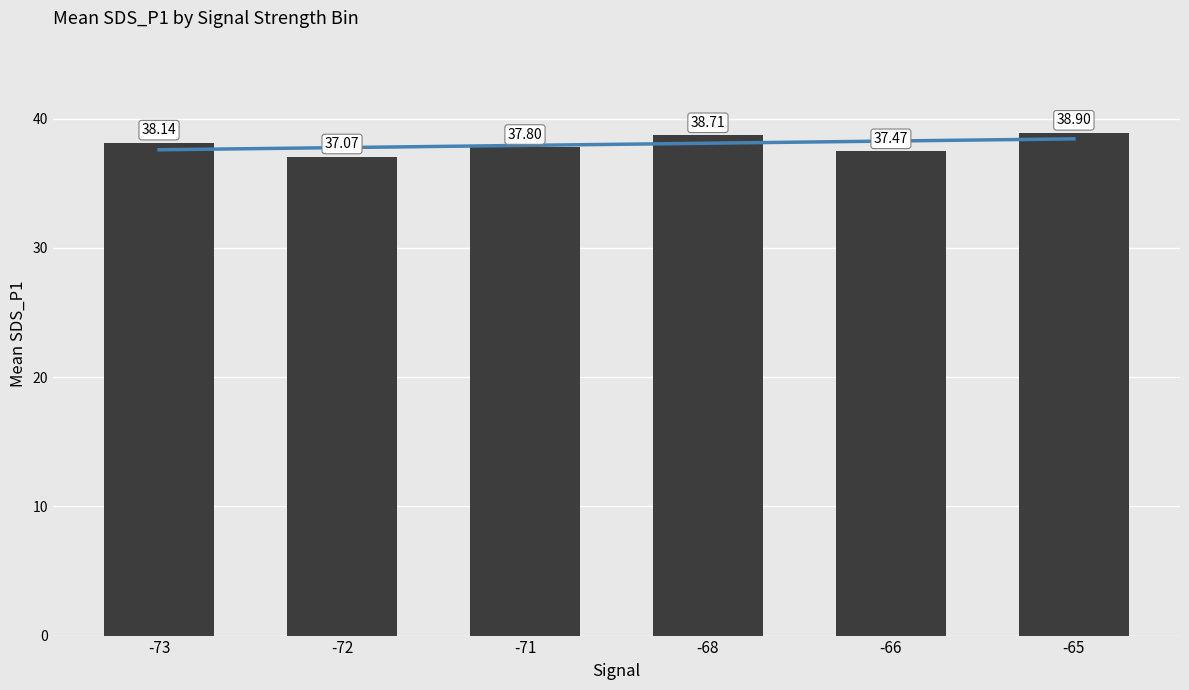

Rank the series by their average value, from lowest to highest.

Trend, SDS_P1 Mean